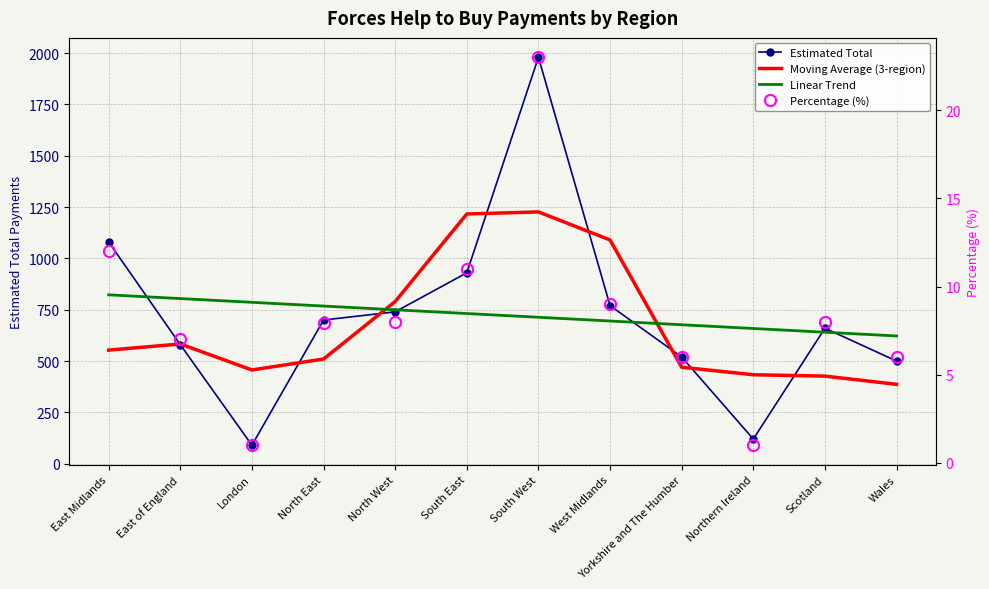

Which series has the largest total across all categories?

Estimated Total